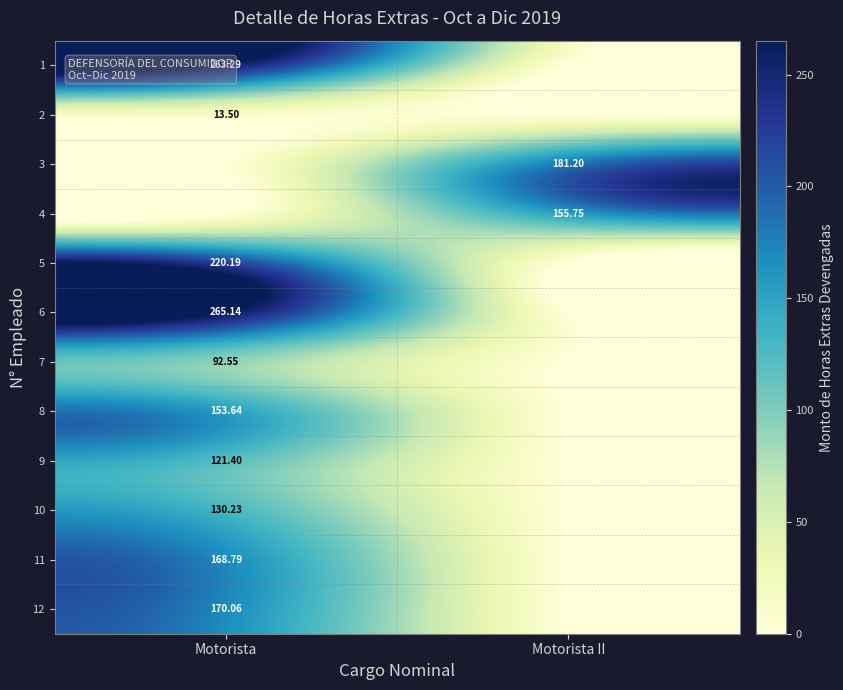

Which has a higher value, Motorista or Motorista II?

Motorista